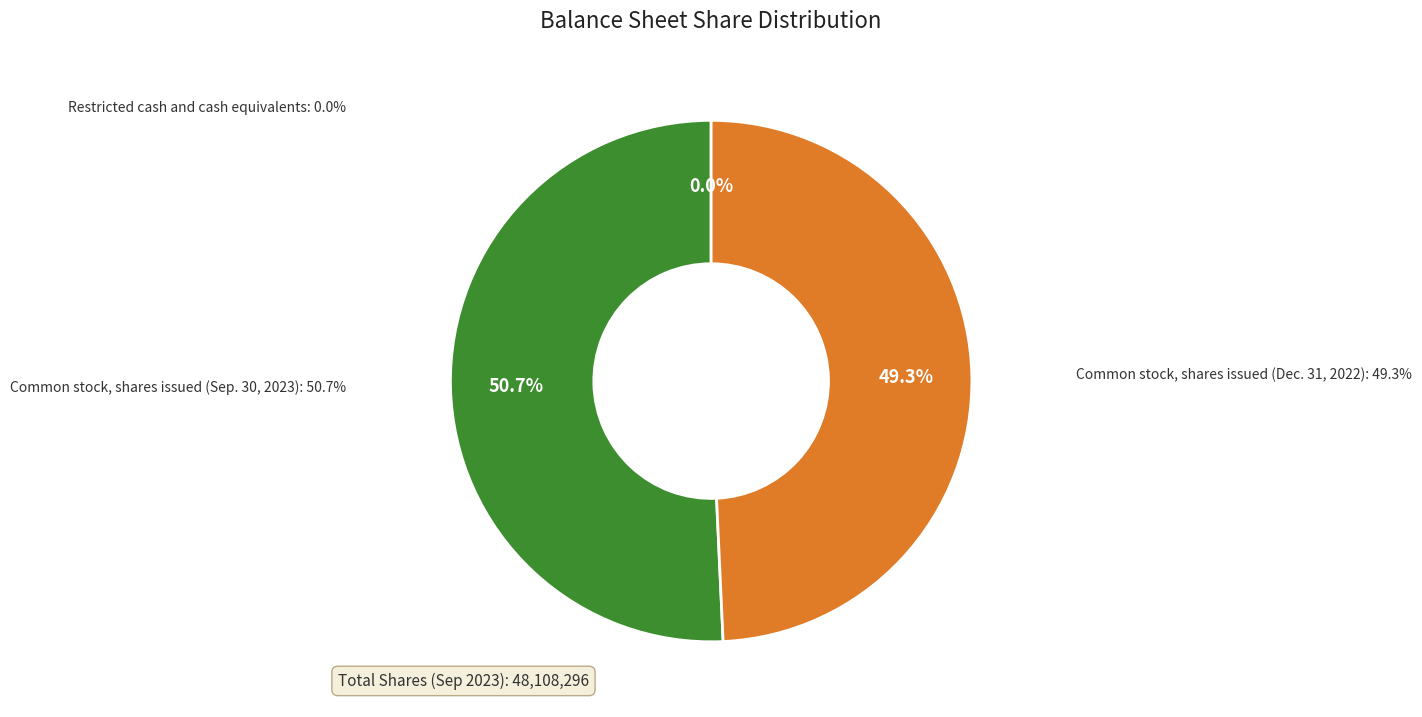

Count the number of slices in the pie.

3